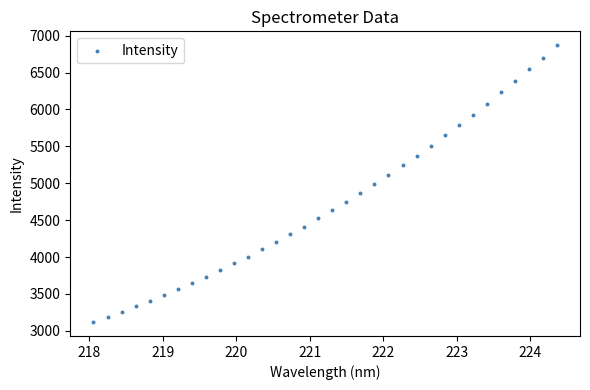

What is the range of Y values (max minus min)?

3753.2